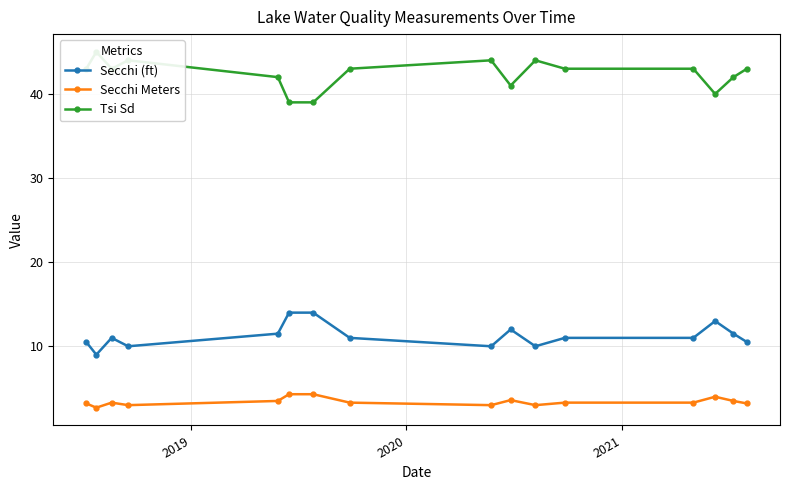

True or false: Secchi Meters and Secchi (ft) intersect in this chart.

False